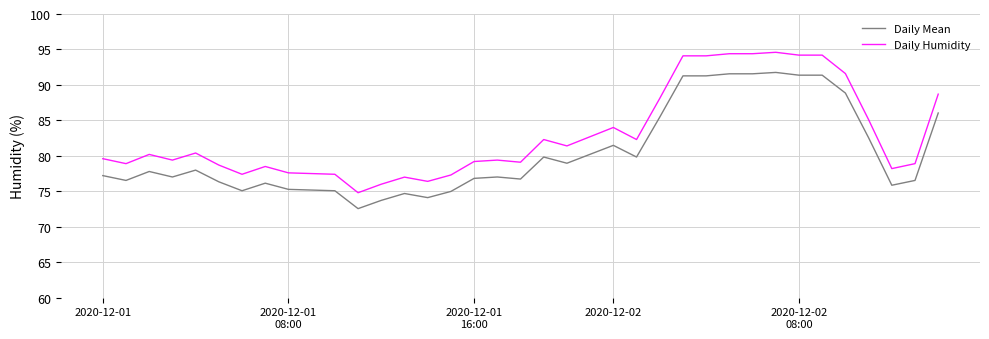

What is the greatest value displayed?

94.6